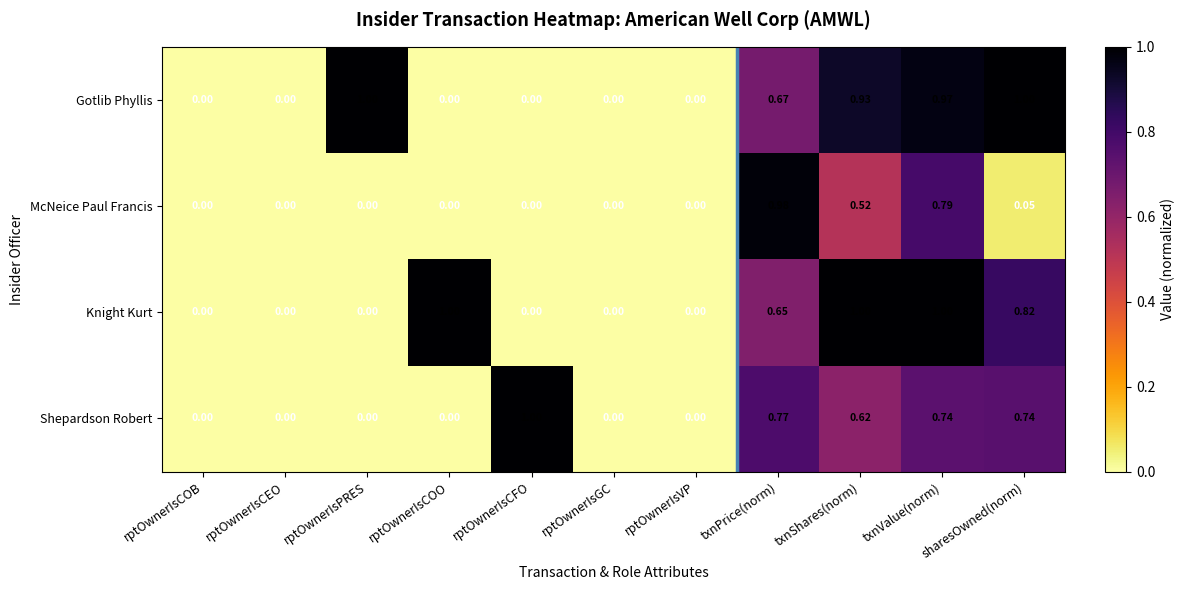

Which series changed the most between txnShares(norm) and sharesOwned(norm)?

McNeice Paul Francis